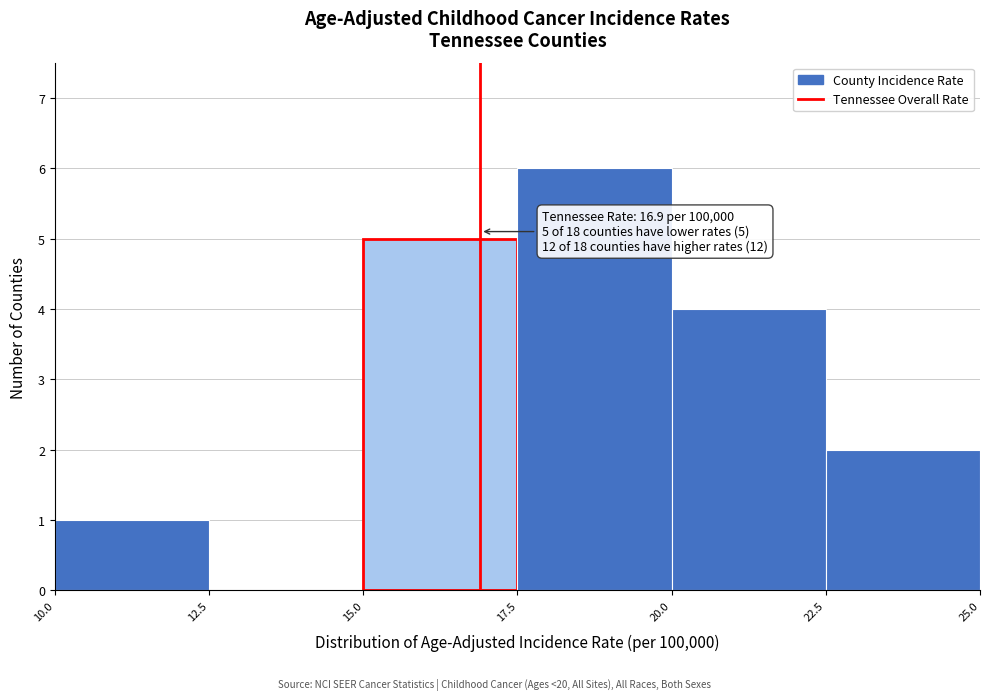

Which range on the x-axis has the tallest bar?

17.5 to 20.0